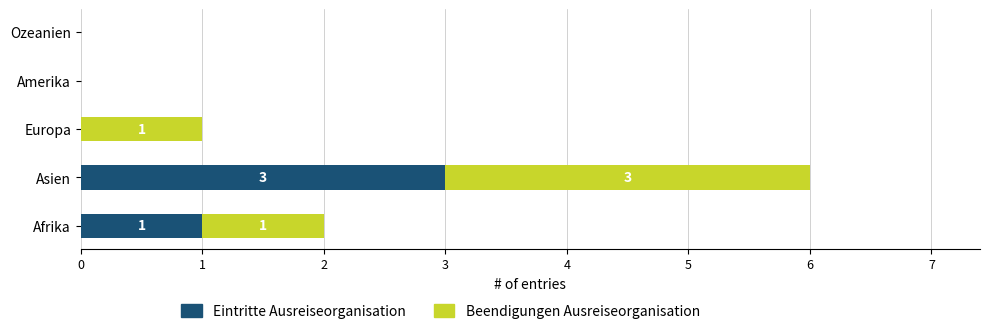

How many series are shown in this chart?

2